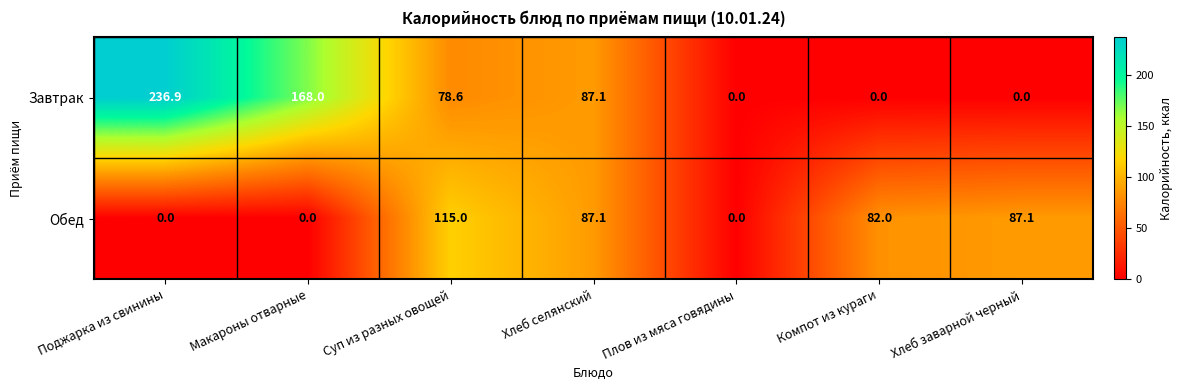

Which category has the highest value in the Обед series?

Суп из разных овощей